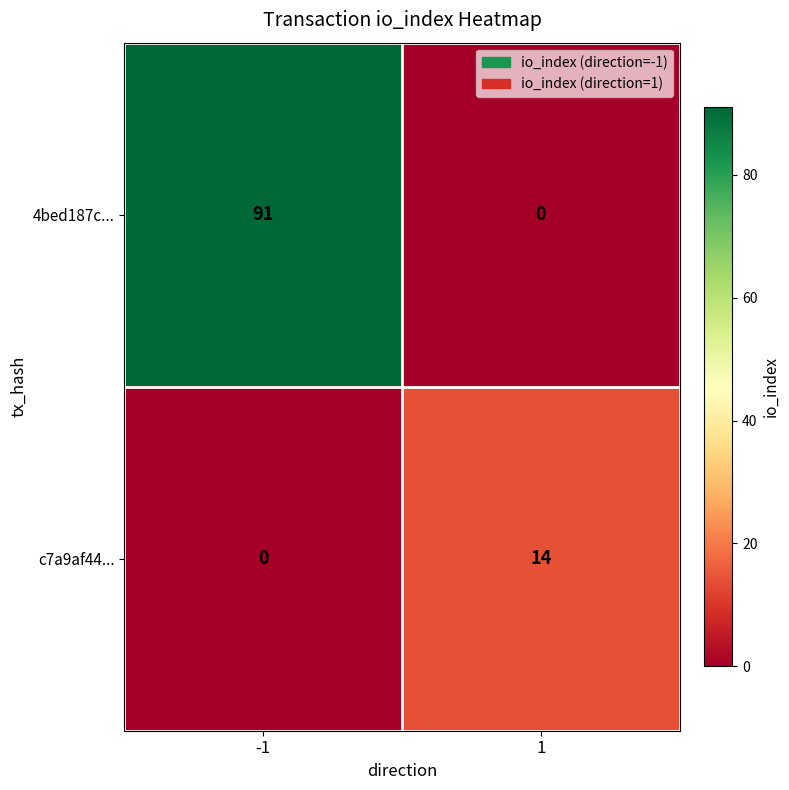

The value of c7a9af44... at 1 is 20. True or false?

False